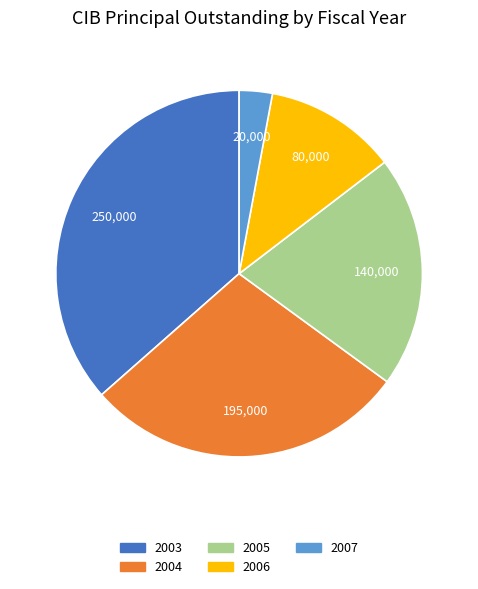

Approximately how many times larger is the value at 2004 compared to 2003?

0.8